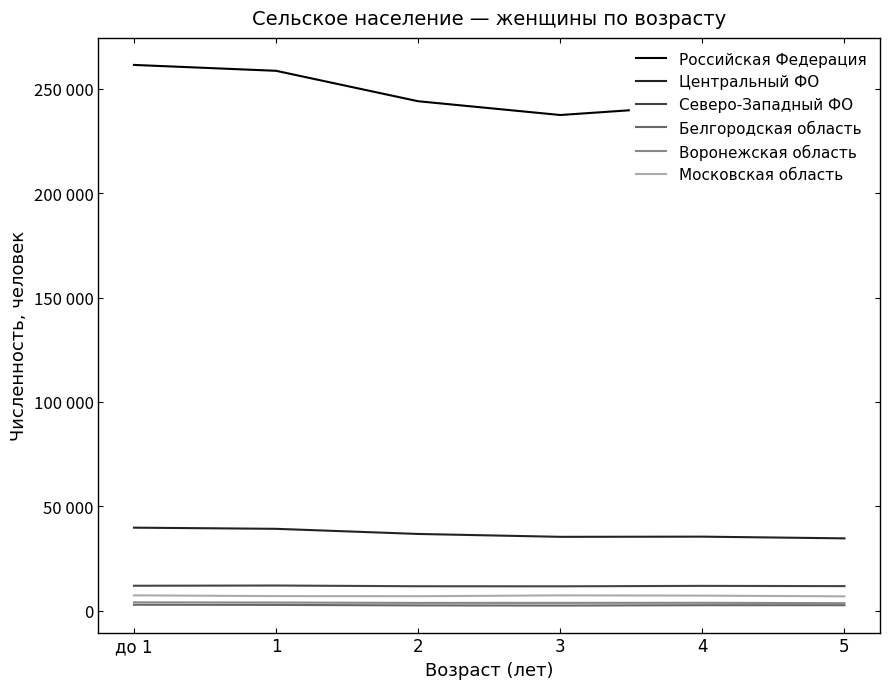

True or false: Российская Федерация has more than 2 points higher than both neighbors.

False